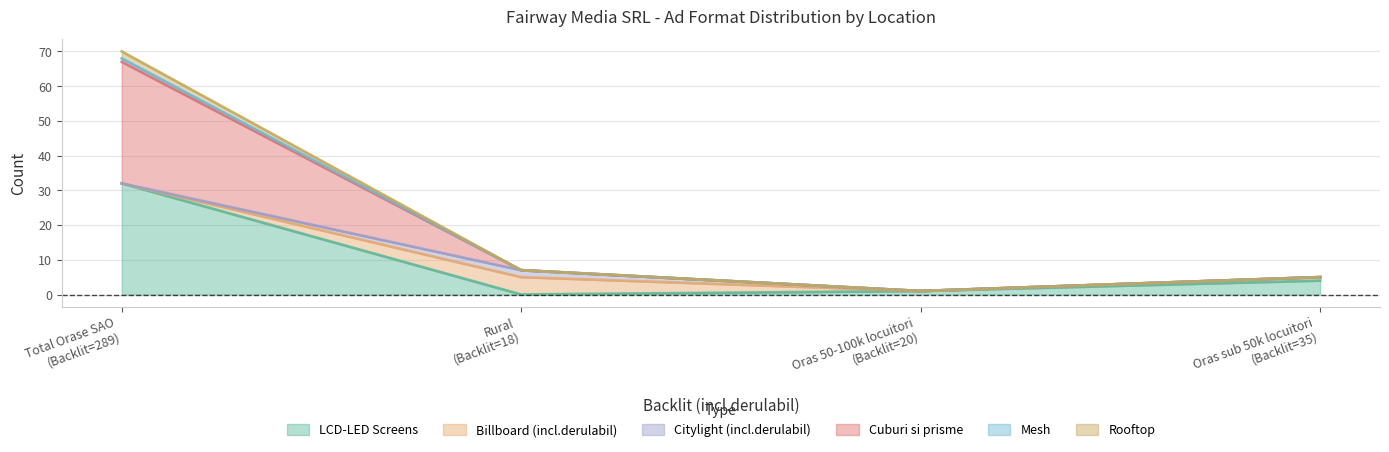

What are all the series names shown in the legend?

LCD-LED Screens, Billboard (incl.derulabil), Citylight (incl.derulabil), Cuburi si prisme, Mesh, Rooftop